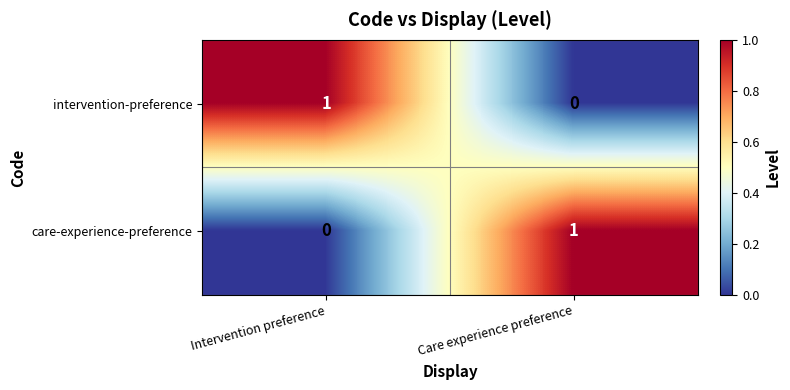

Reading left to right, list all the values displayed in this chart.

intervention-preference: 1	0
care-experience-preference: 0	1